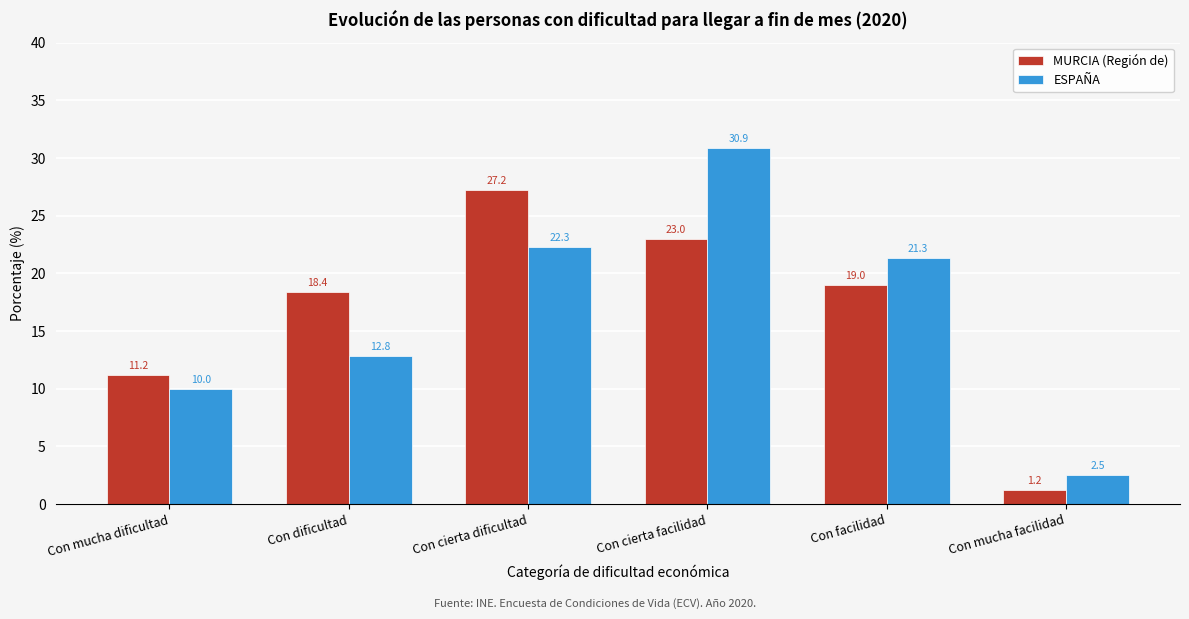

Reading right to left, extract all data points from this chart.

MURCIA (Región de): 1.2	19.0	23.0	27.2	18.4	11.2
ESPAÑA: 2.5	21.3	30.9	22.3	12.8	10.0